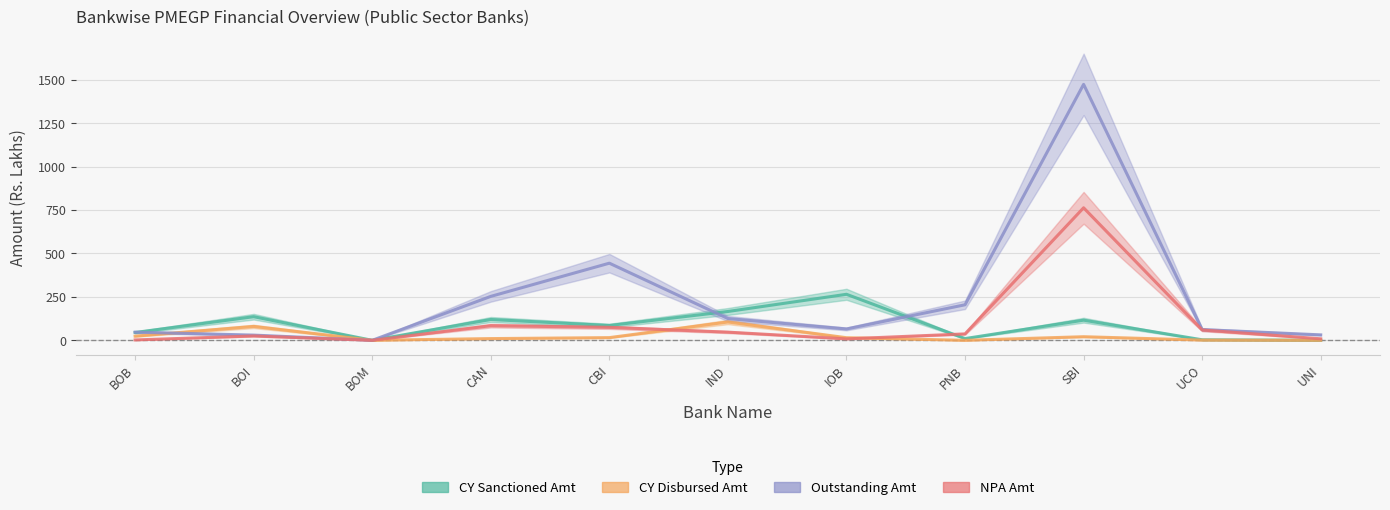

Does the chart display data point markers on the line(s)?

No